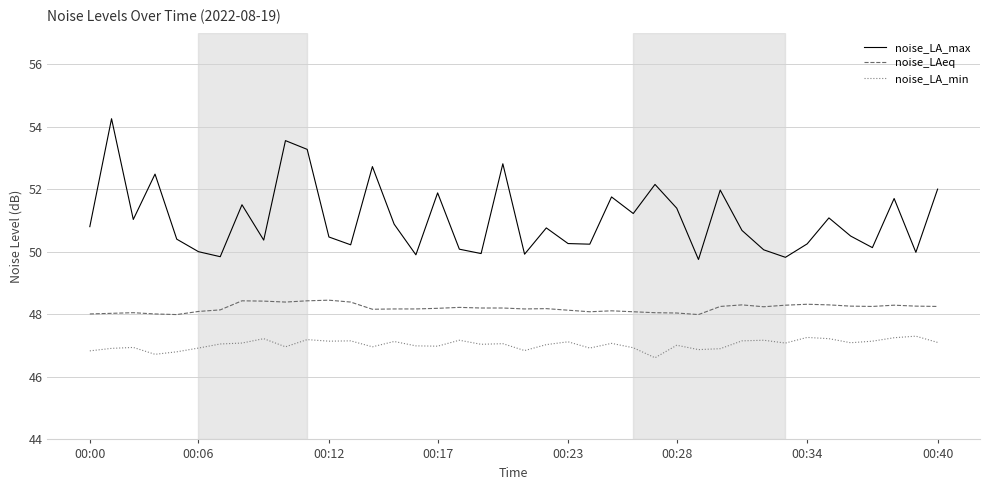

Which series has the largest total across all categories?

noise_LA_max